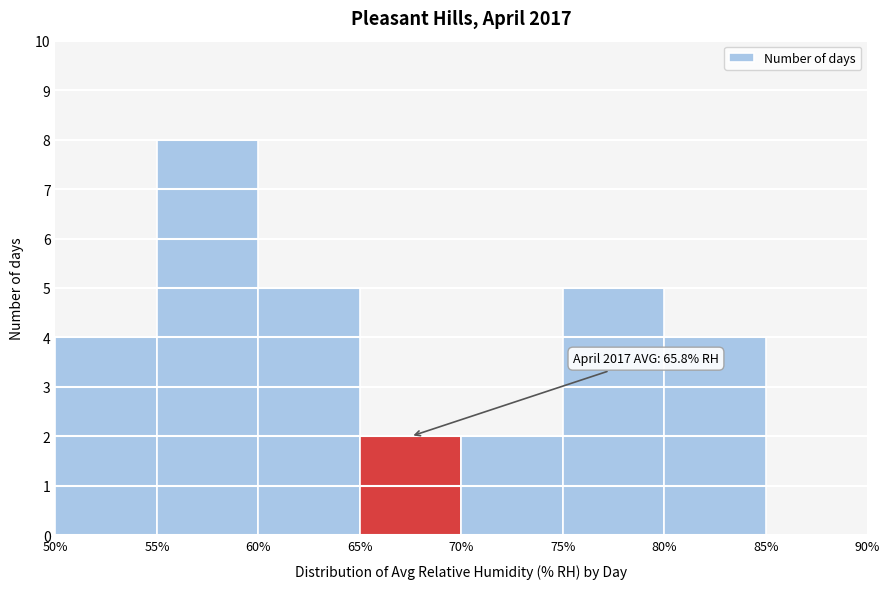

Over which range of the x-axis is the bar tallest?

55% to 60%